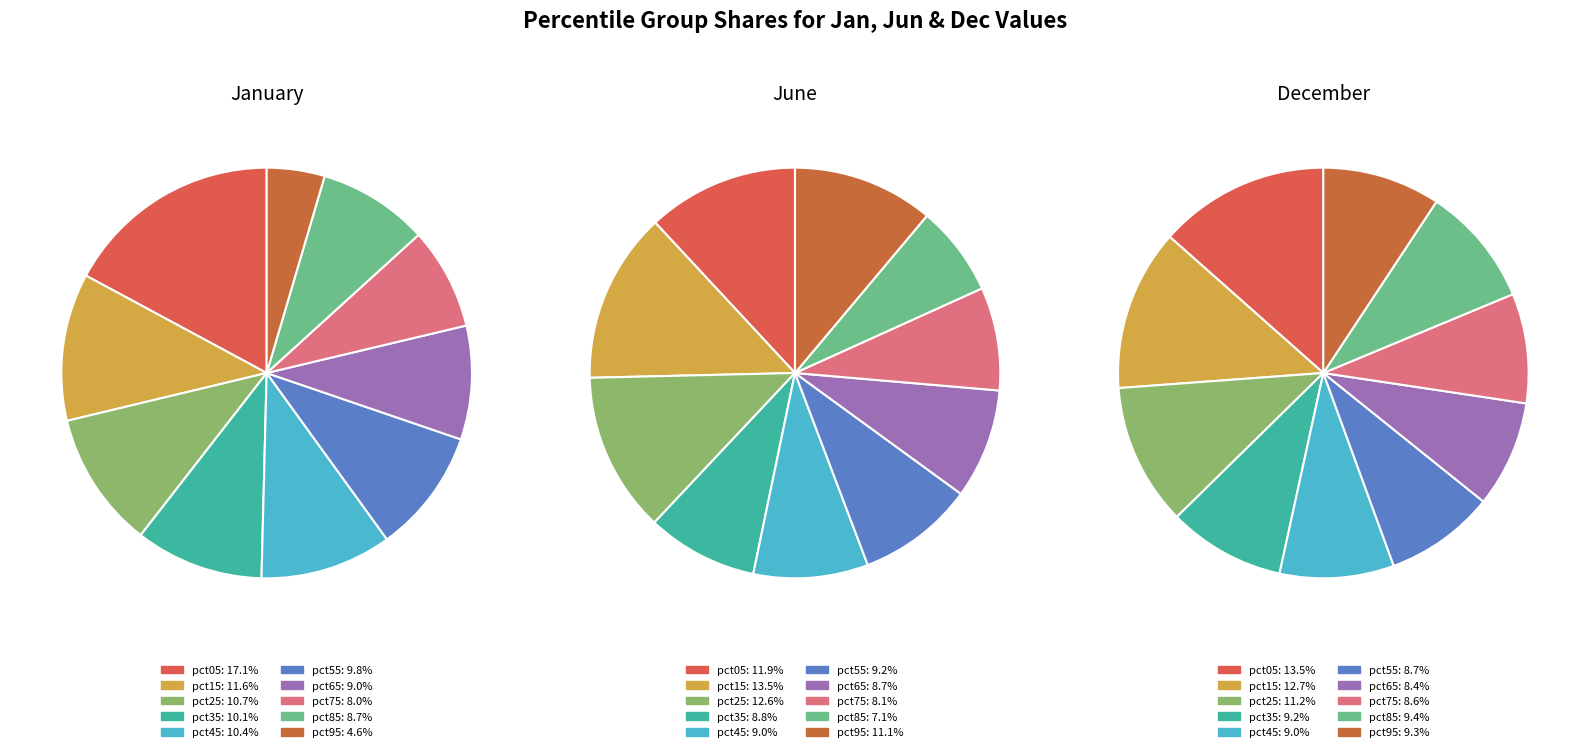

To the nearest percent, what is the average slice percentage?

10%